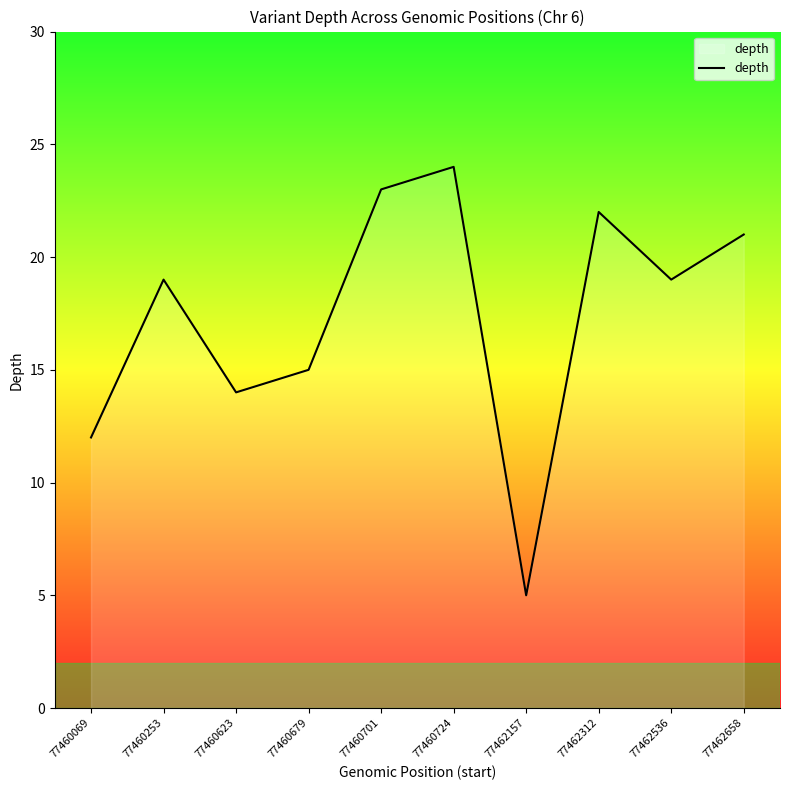

Between 77462658 and 77460623, which is larger?

77462658